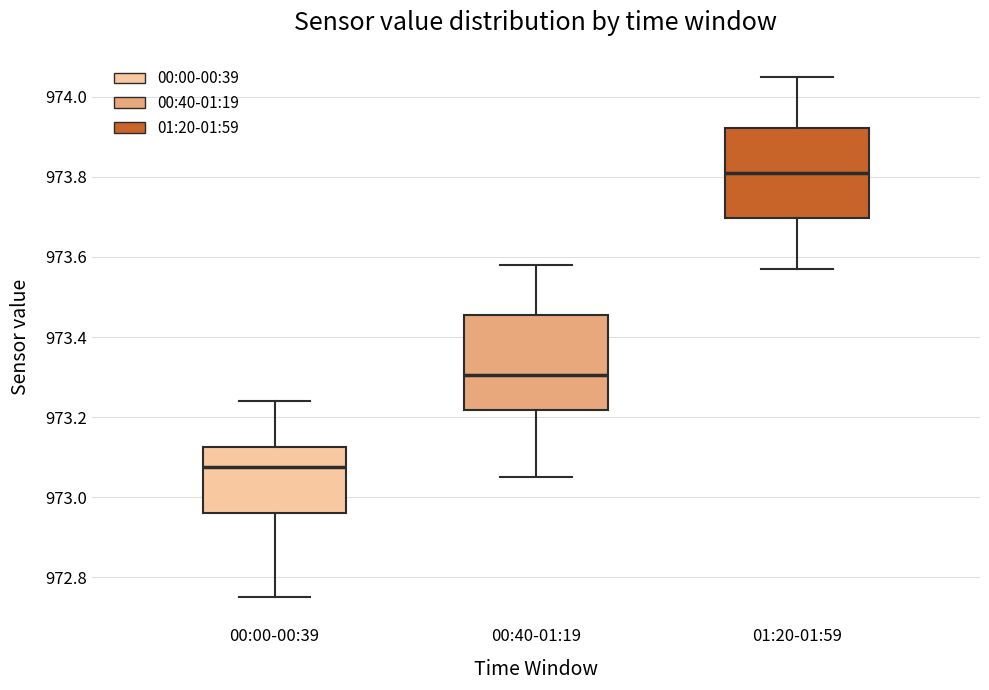

Where does the upper whisker of the box for 00:00-00:39 end on the y-axis? The values are not printed on the chart, so give them approximately, as read against the axis.

973.24